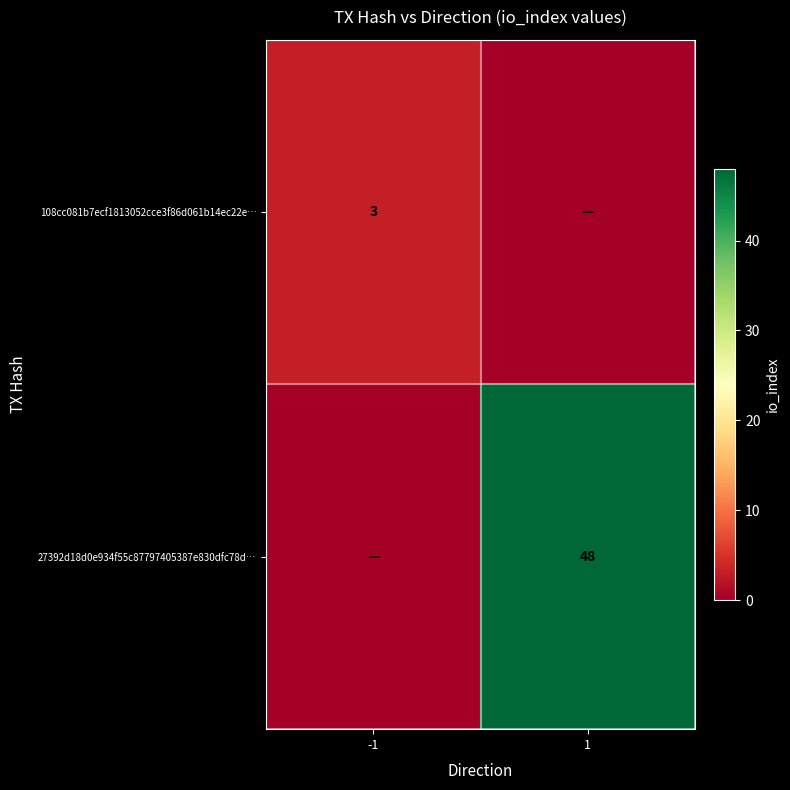

The 108cc081b7ecf1813052cce3f86d061b14ec22e… series shows 1 at -1. True or false?

False